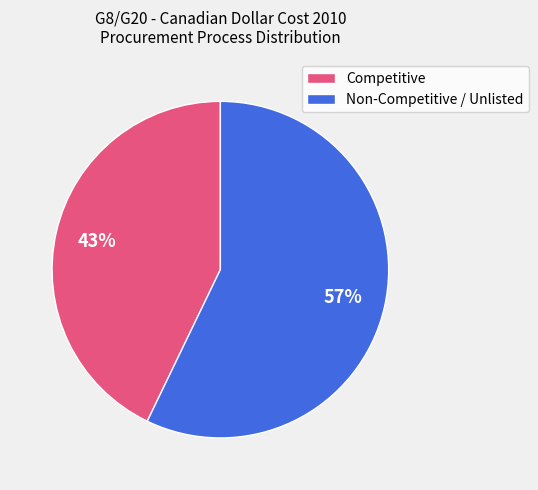

Count the number of slices in the pie.

2